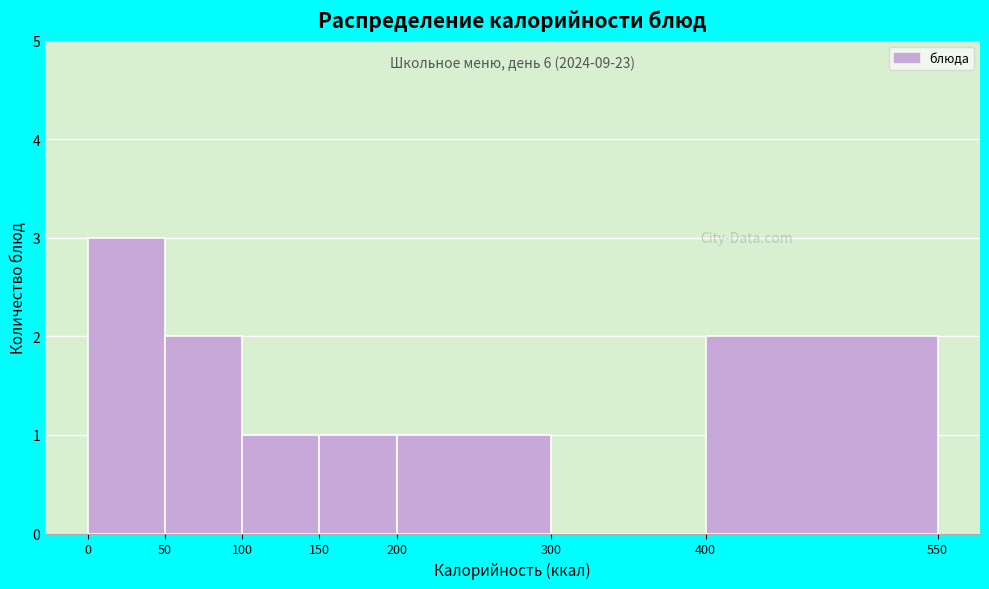

Which range on the x-axis has the tallest bar?

0 to 50